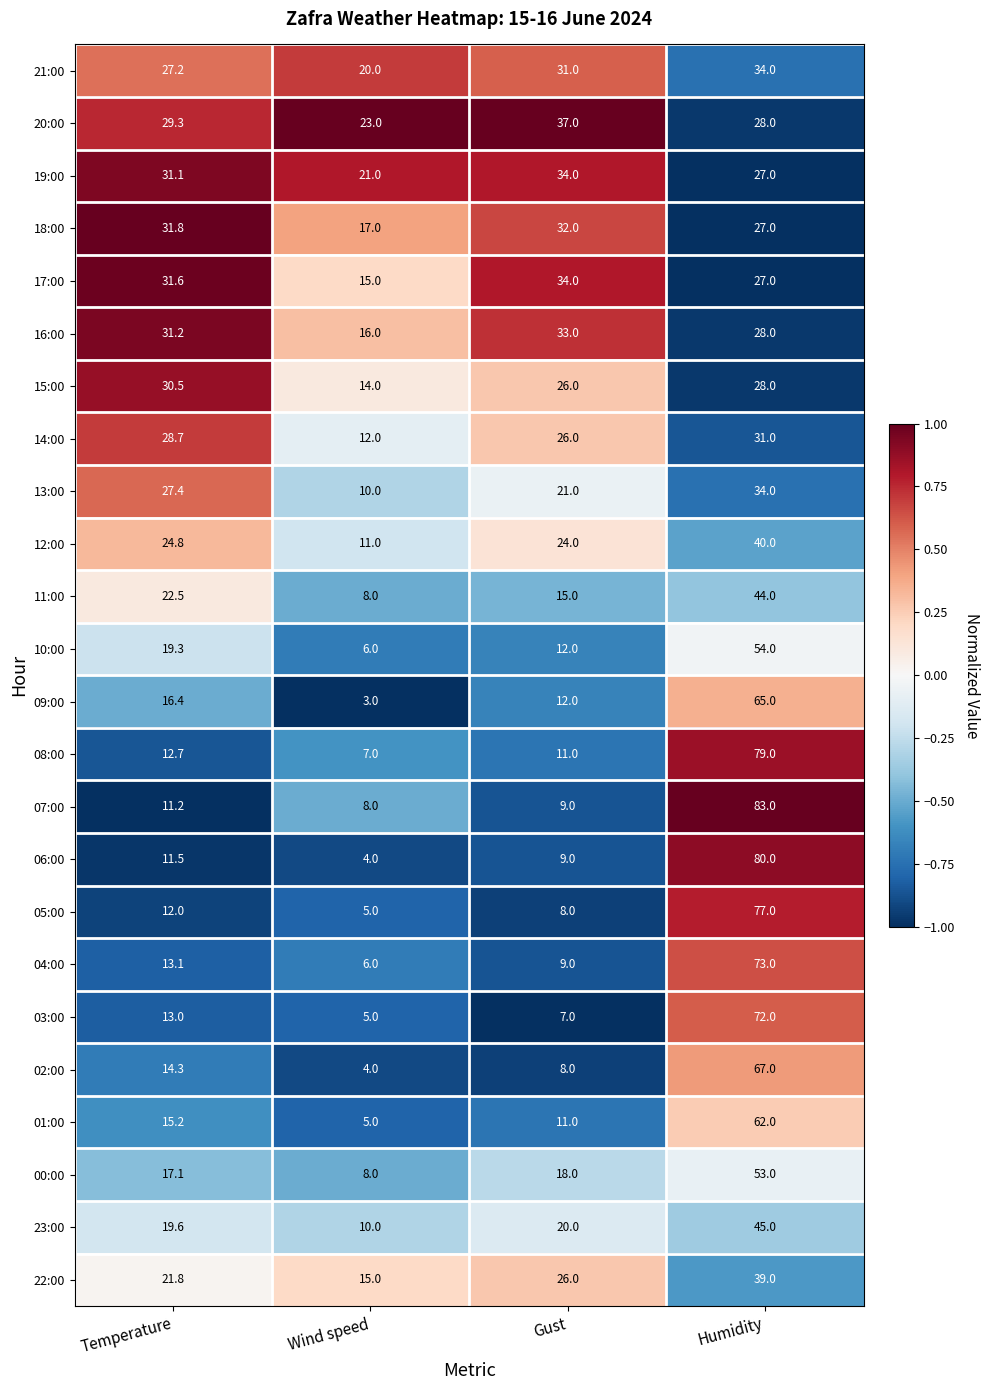

Where is 04:00 nearest to the value 39?

Temperature